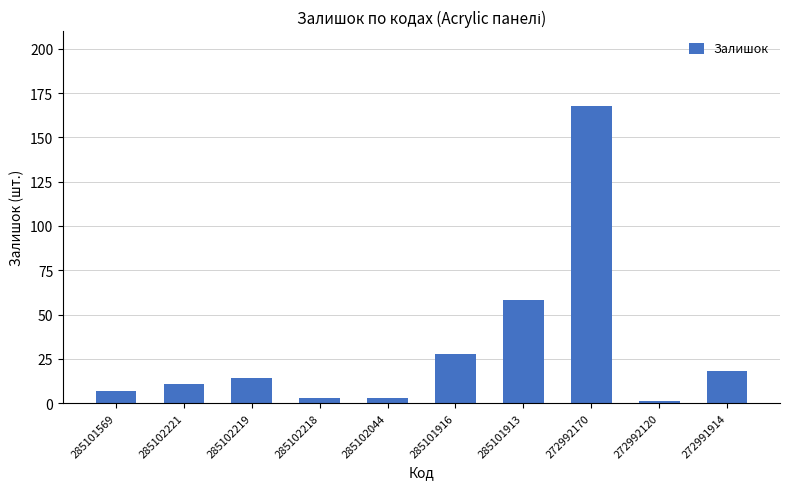

How many values are below 14?

5